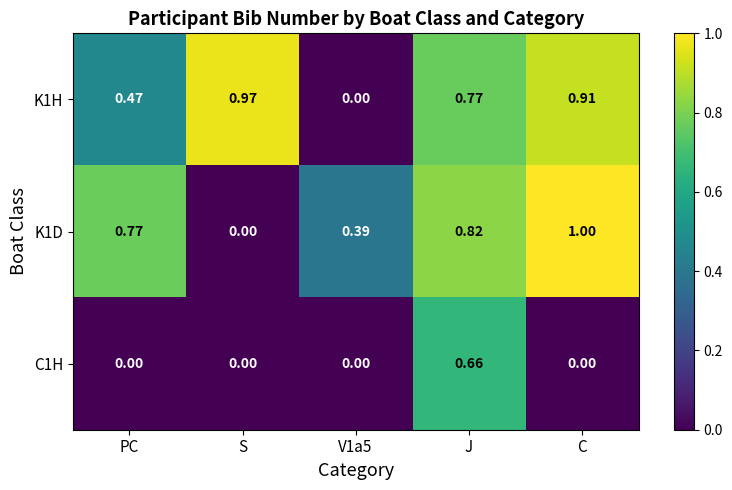

Which series changed the most between S and C?

K1D